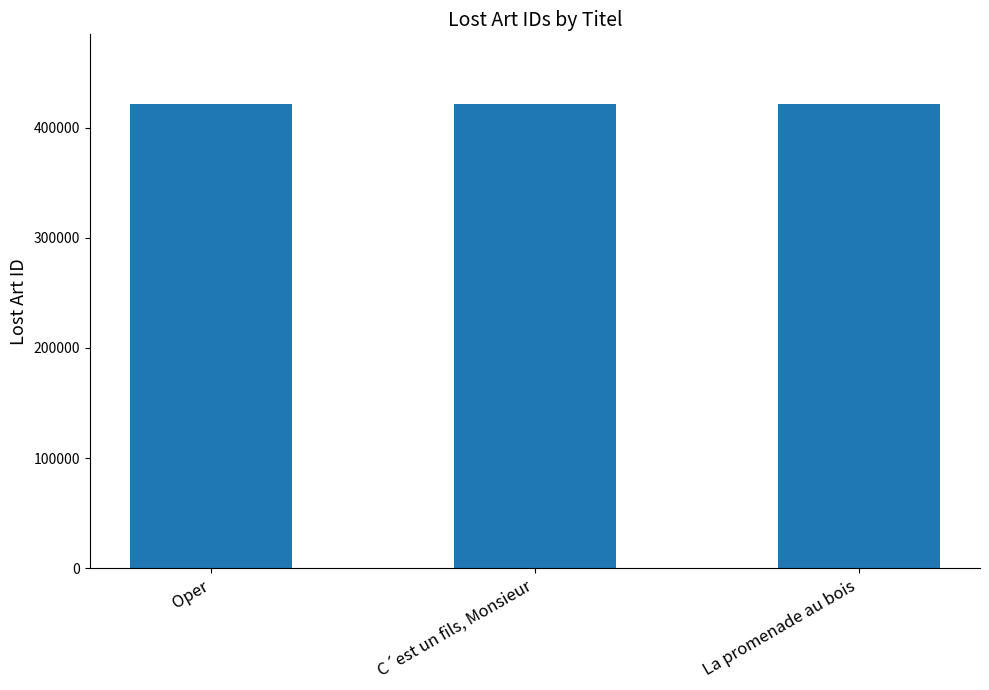

What is the sum of the values at La promenade au bois and C´est un fils, Monsieur?

843105